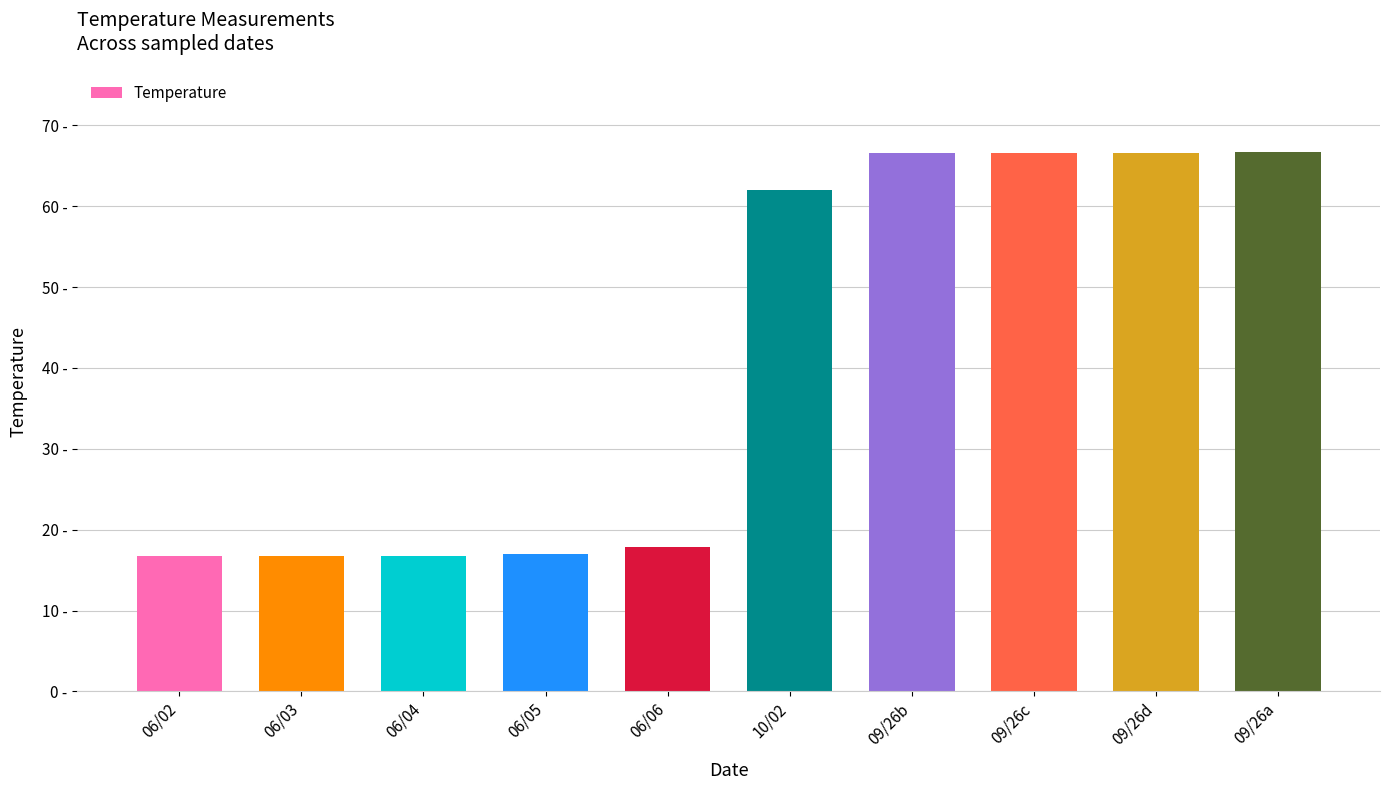

Does the chart contain any negative values?

No